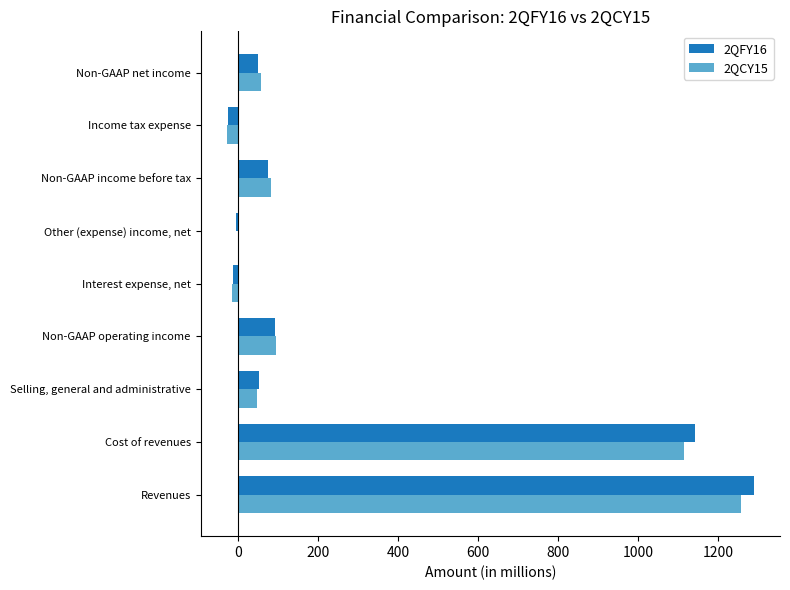

What is the total value across all series at Cost of revenues?

2254